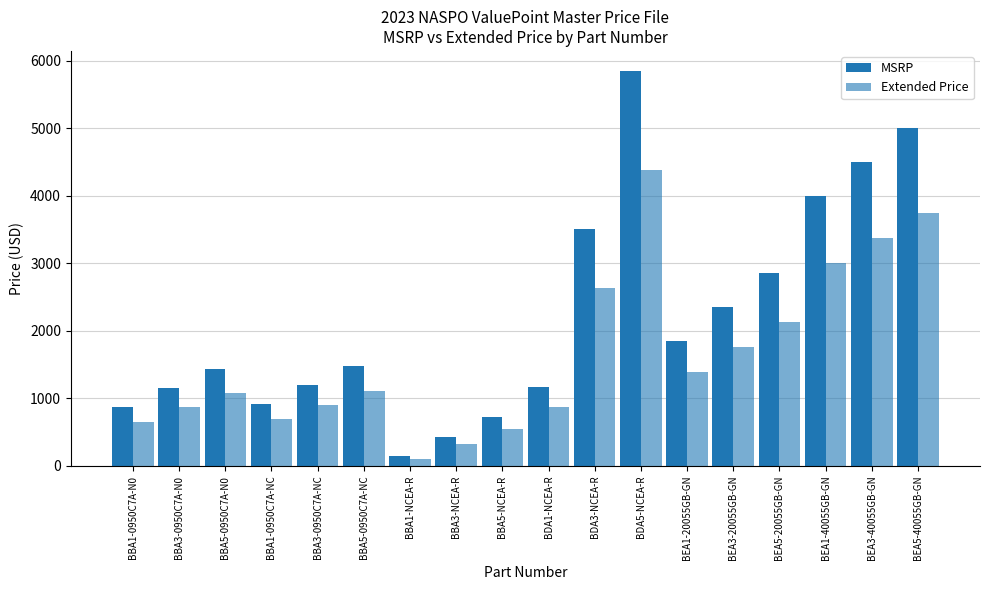

Count the number of categories in the chart.

18